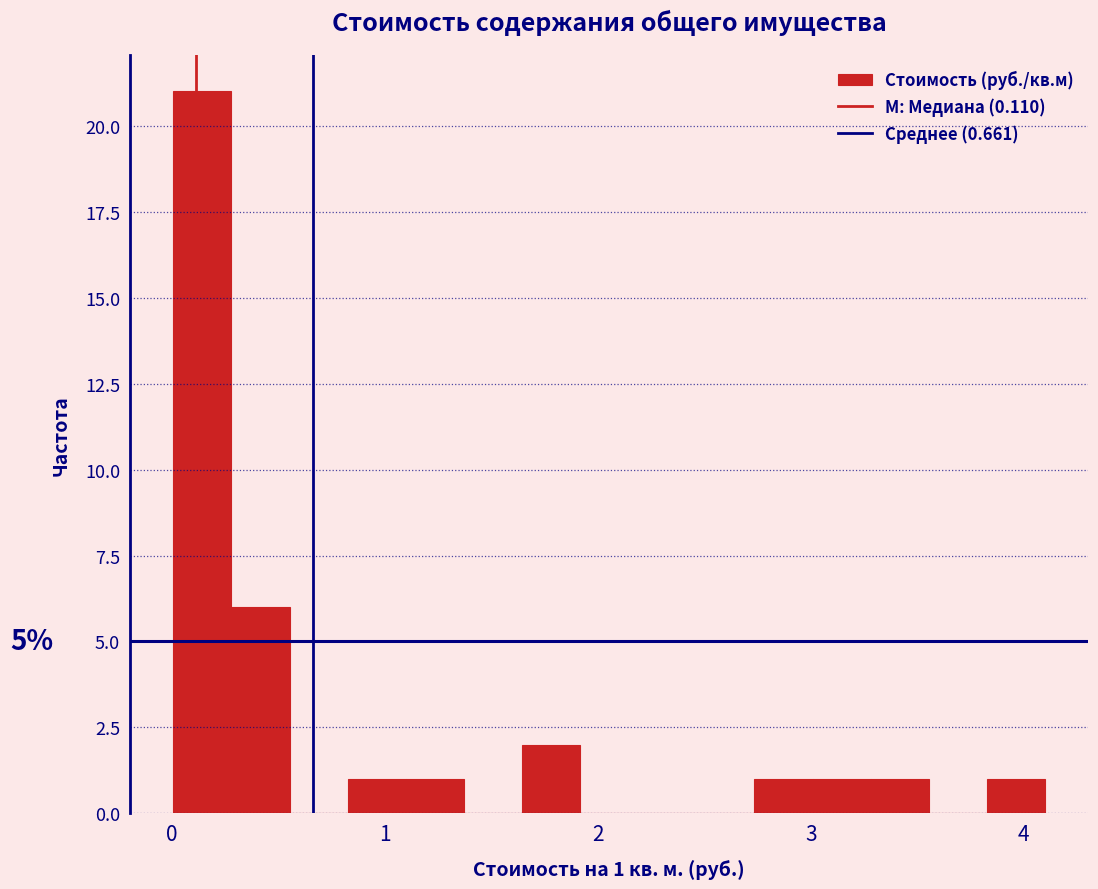

Around what value on the x-axis is the tallest bar? Give the approximate position of its centre, as read against the axis.

0.1